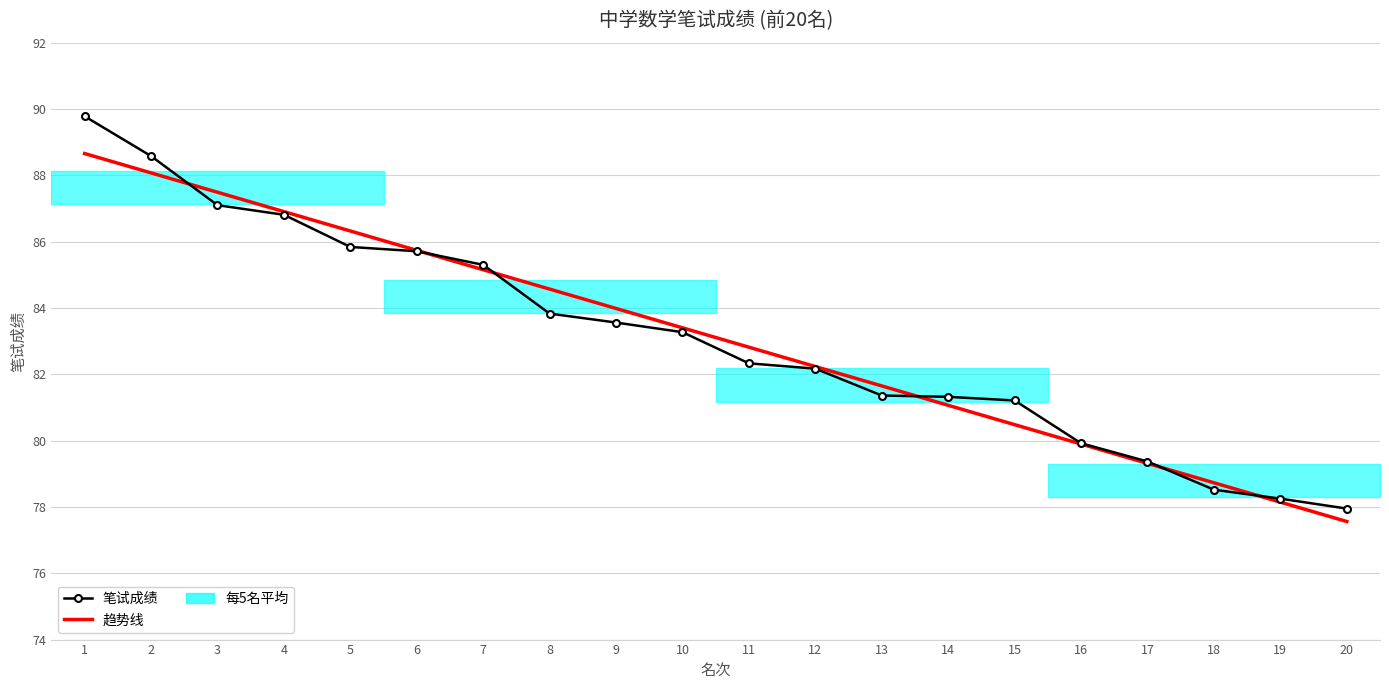

Rank the series by their average value, from lowest to highest.

笔试成绩, 趋势线